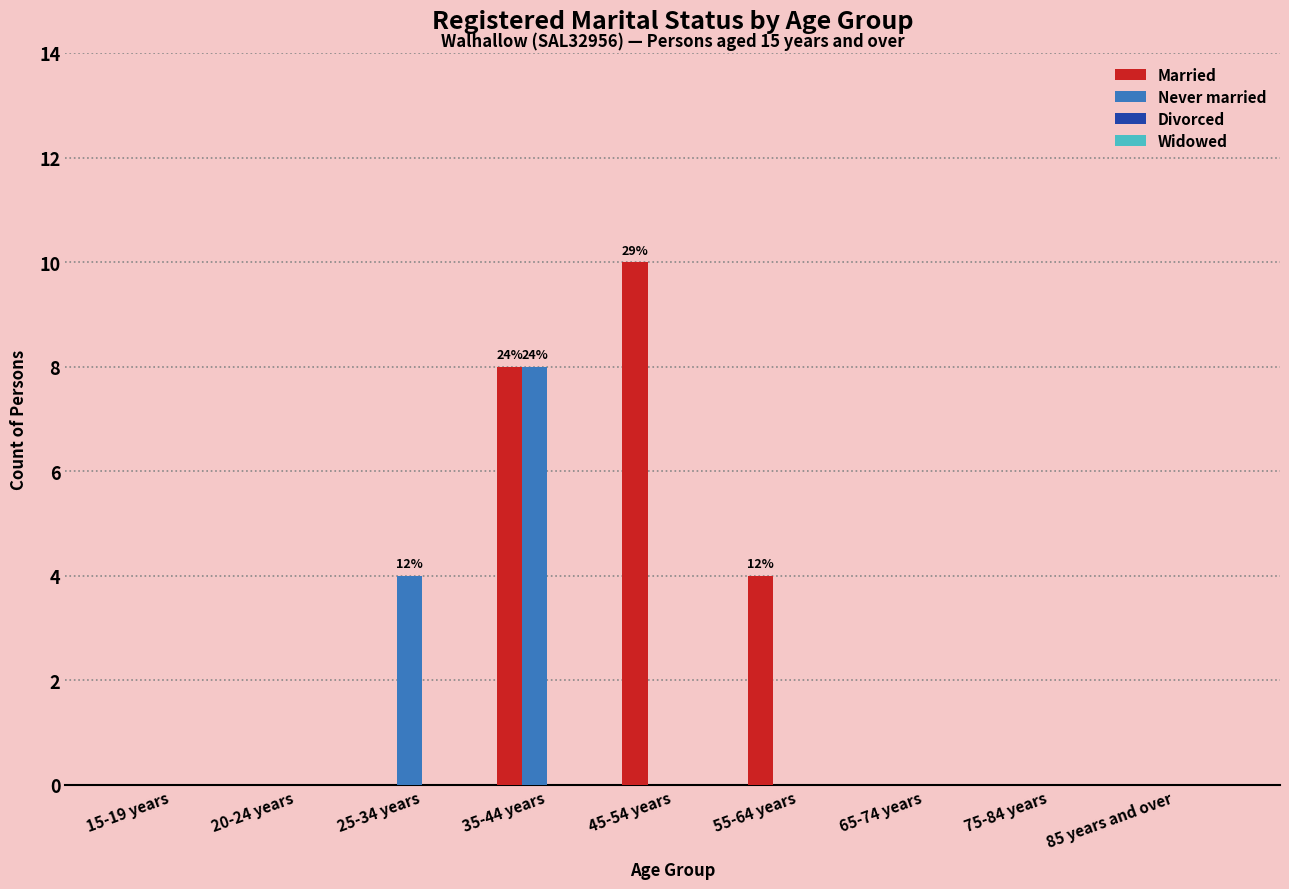

How many groups of bars are there?

9